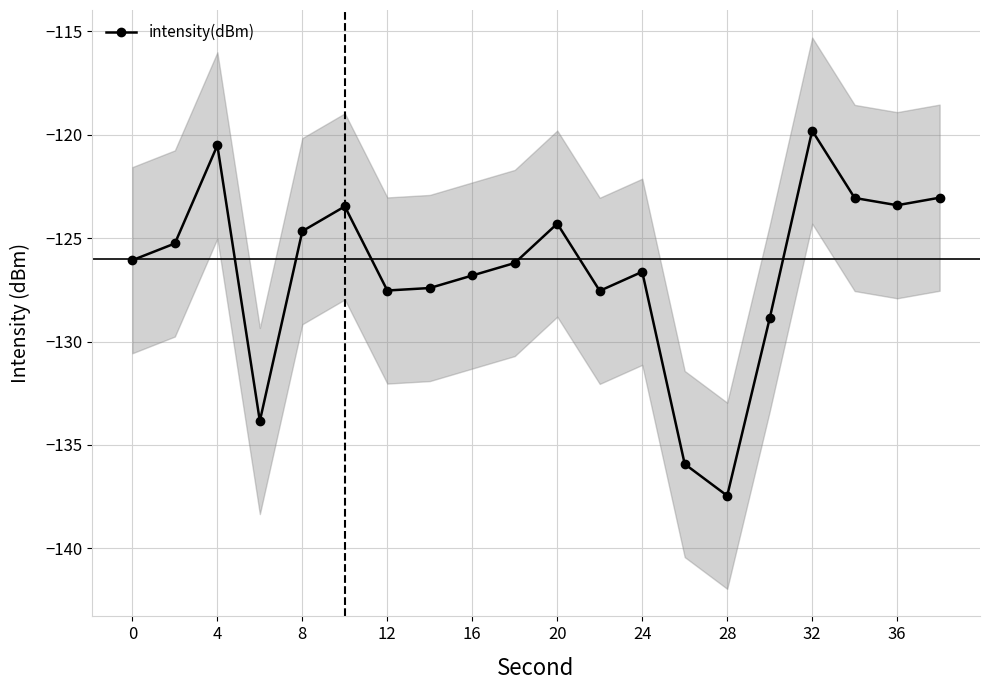

The intensity(dBm) series shows -126.1 at 0. True or false?

True